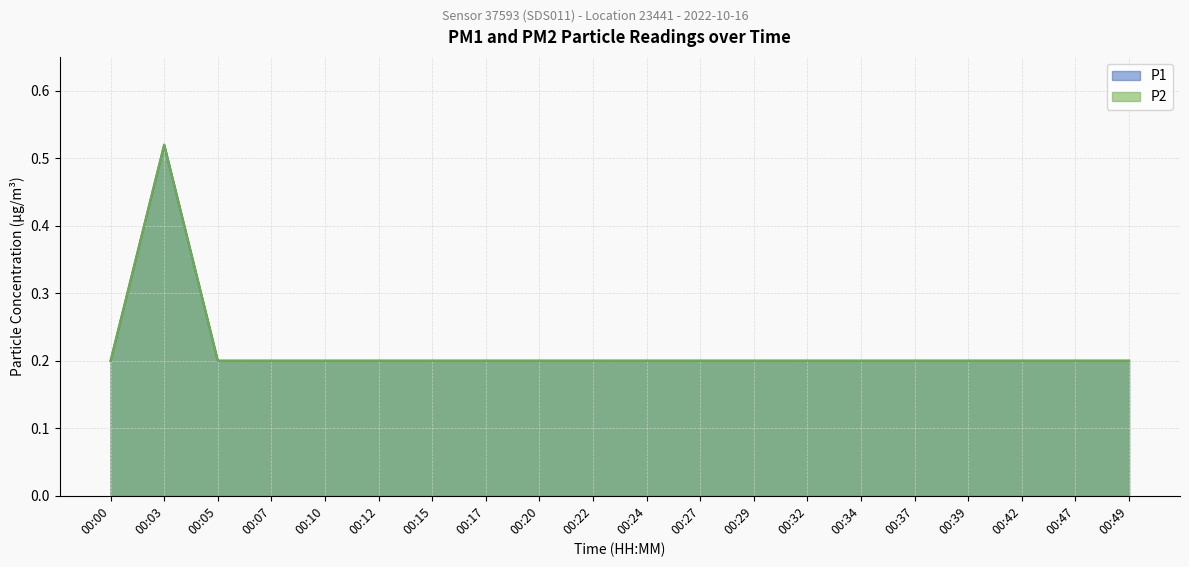

True or false: P2 has more than 0 points higher than both neighbors.

True